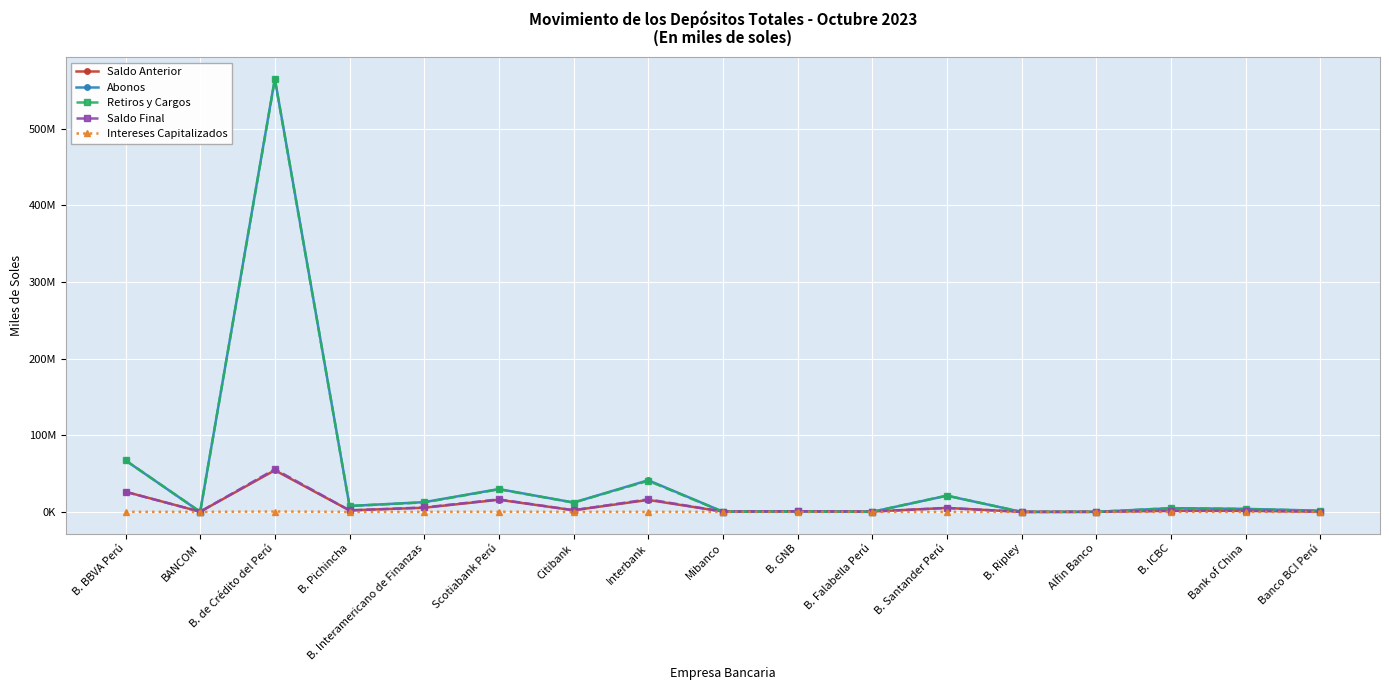

What is the value of the Saldo Final point at the 9th from the left?

389785.8